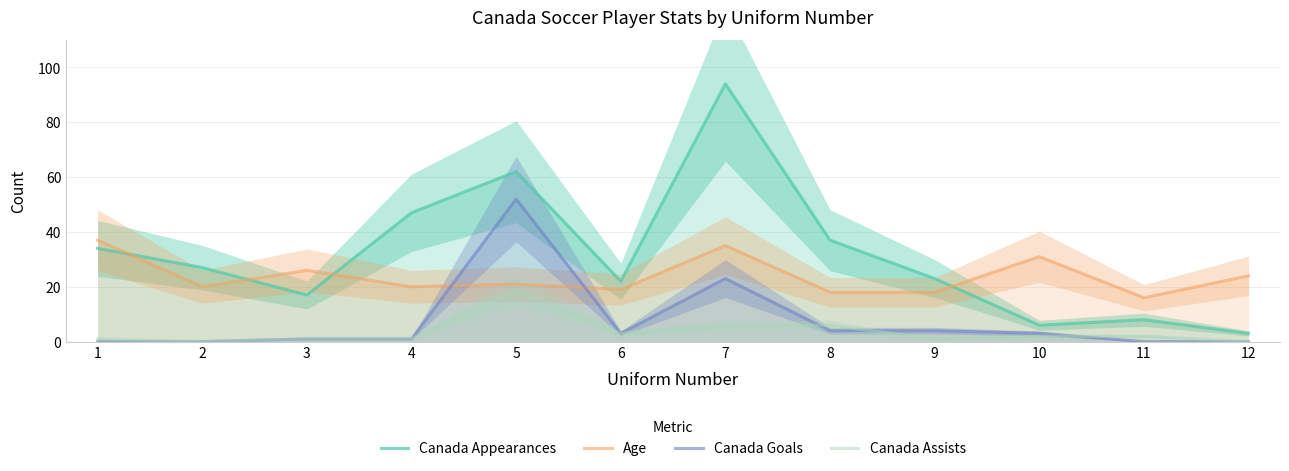

What is the difference between the second highest and minimum values in the Age series?

19